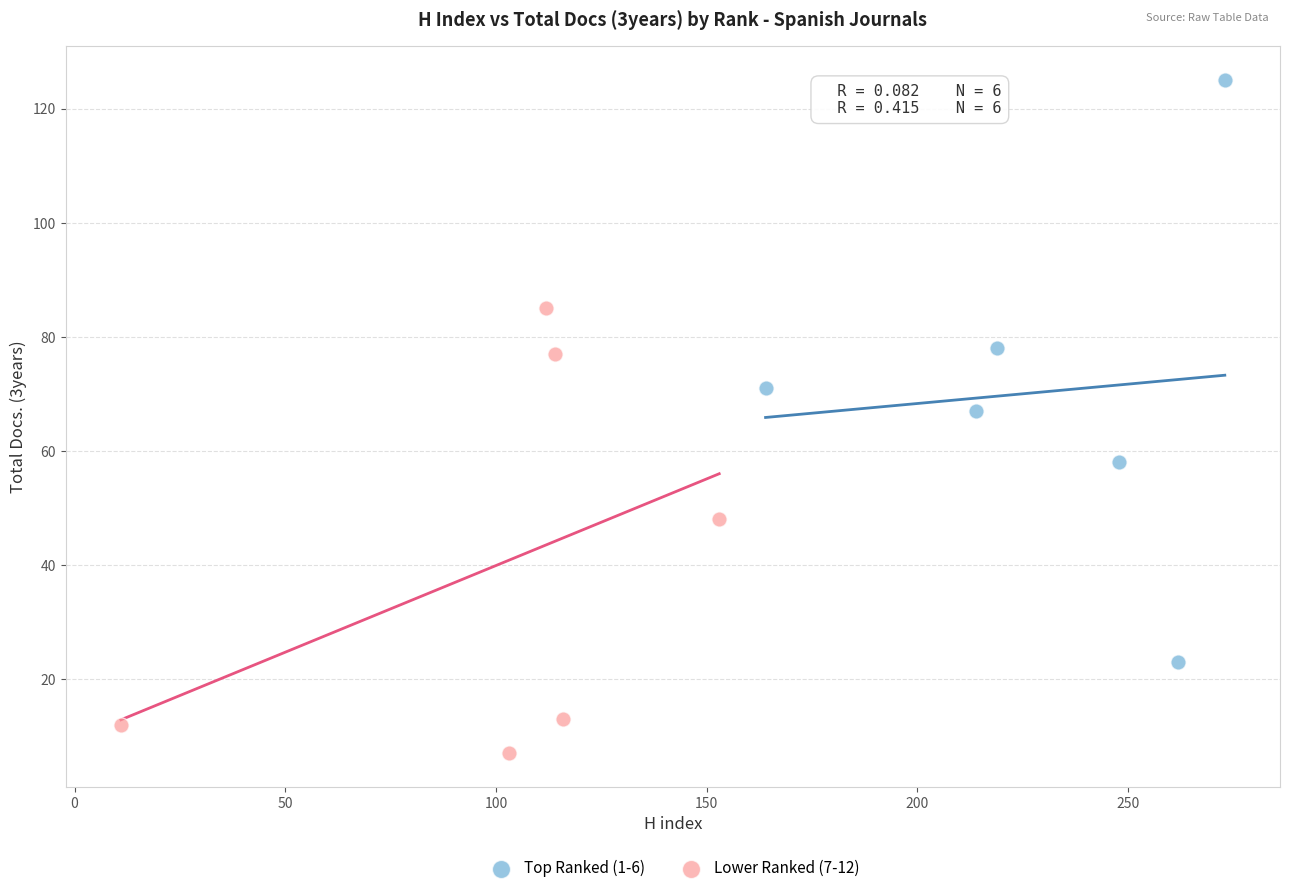

Which series has the widest spread of Y values?

Top Ranked (1-6)